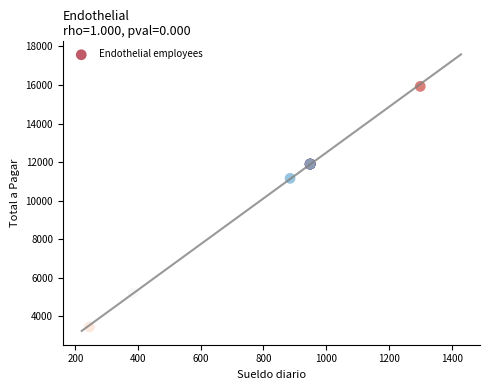

What Y value in the scatter plot is closest to 9688?

11156.7